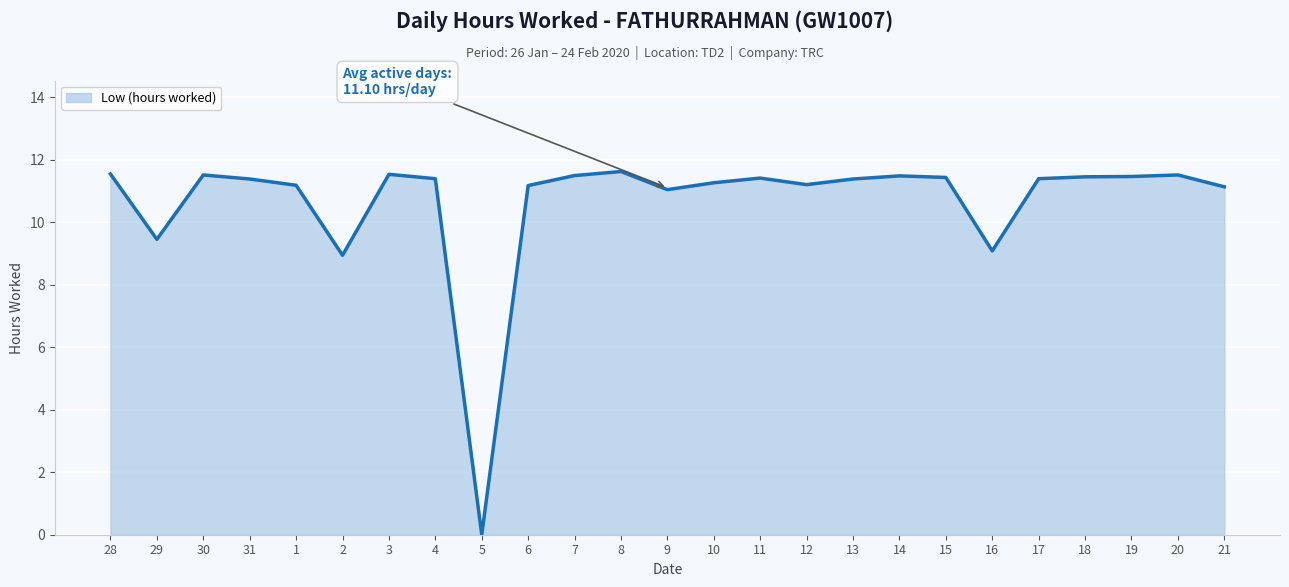

Is it true that the value at 16 is 5.7?

False